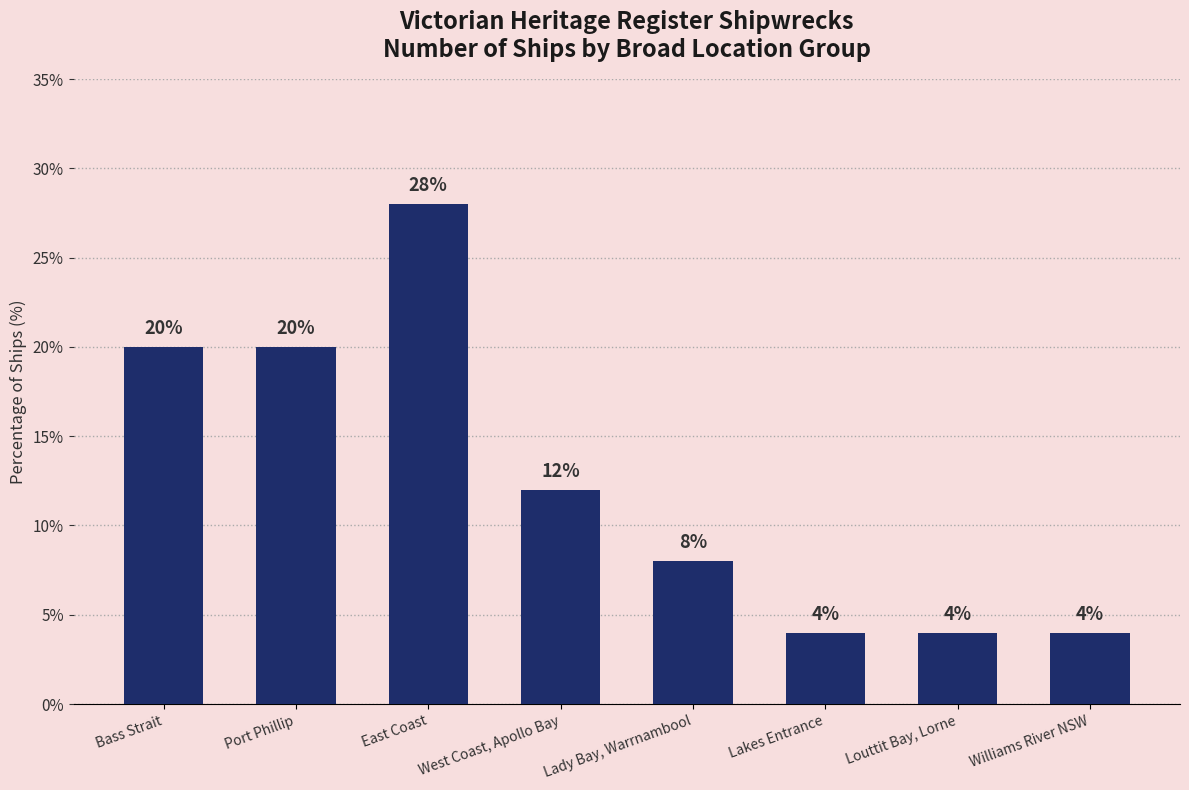

What is the average value?

12.5